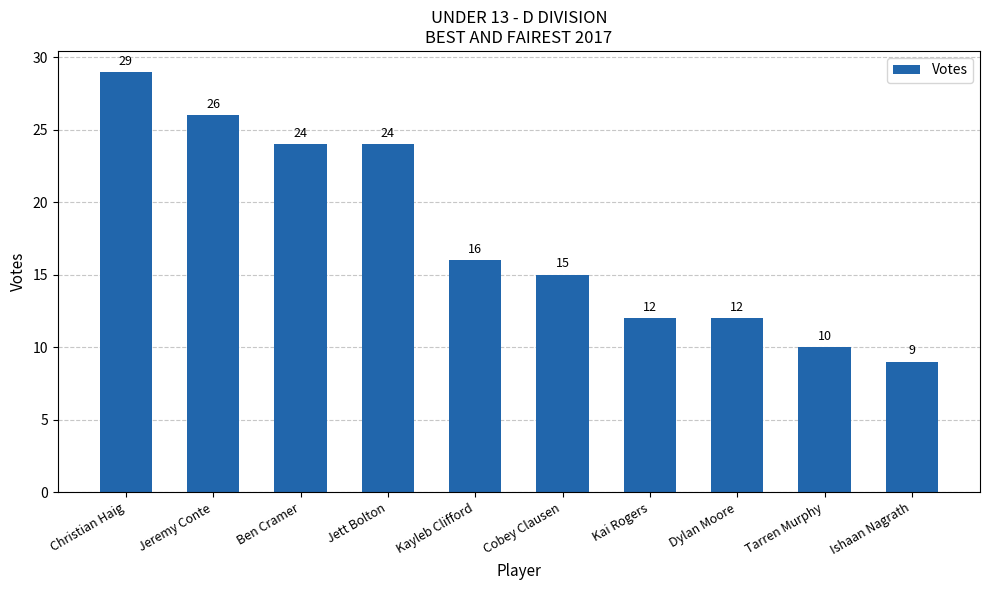

What is the label of the 9th bar from the right?

Jeremy Conte